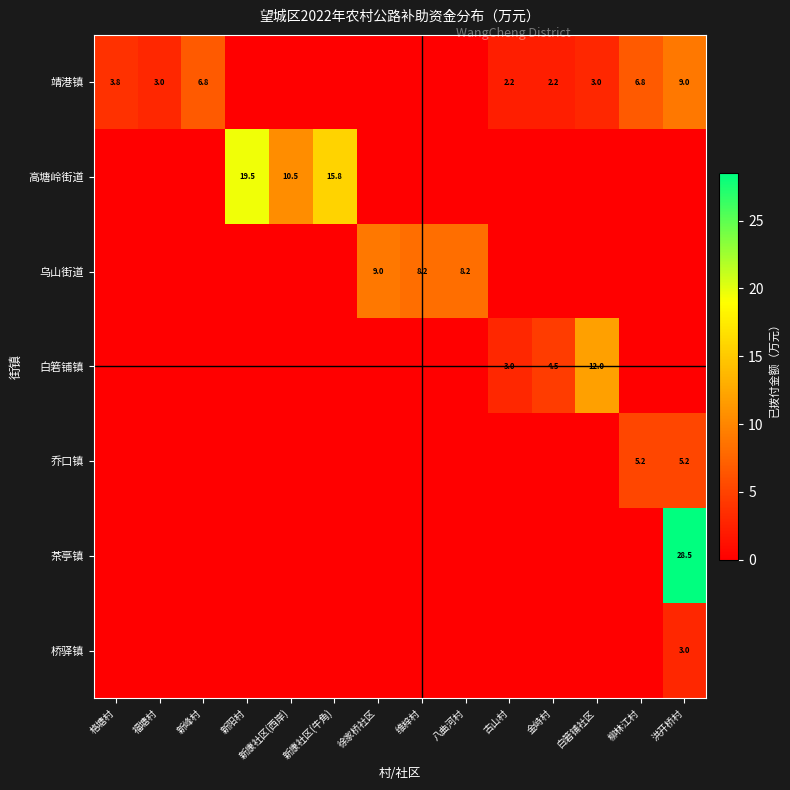

Count the number of categories in the chart.

14